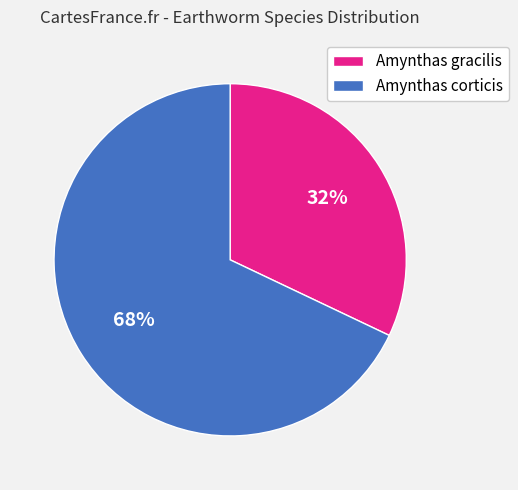

Which has a higher value, Amynthas corticis or Amynthas gracilis?

Amynthas corticis